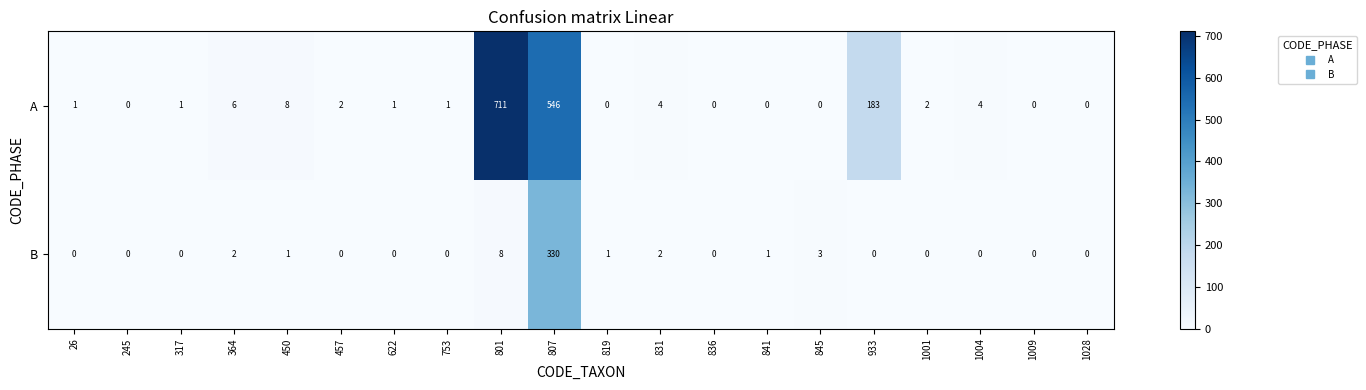

List the series in order of their overall mean, highest first.

A, B